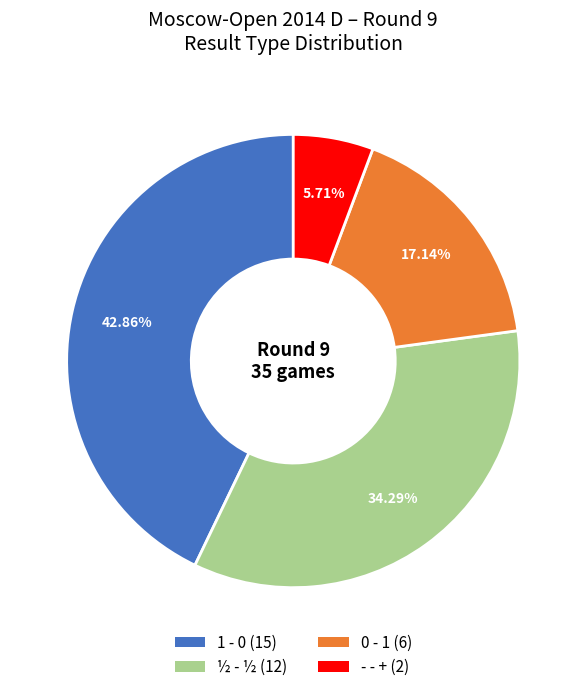

Is the sum of ½ - ½ and 1 - 0 greater than half?

Yes